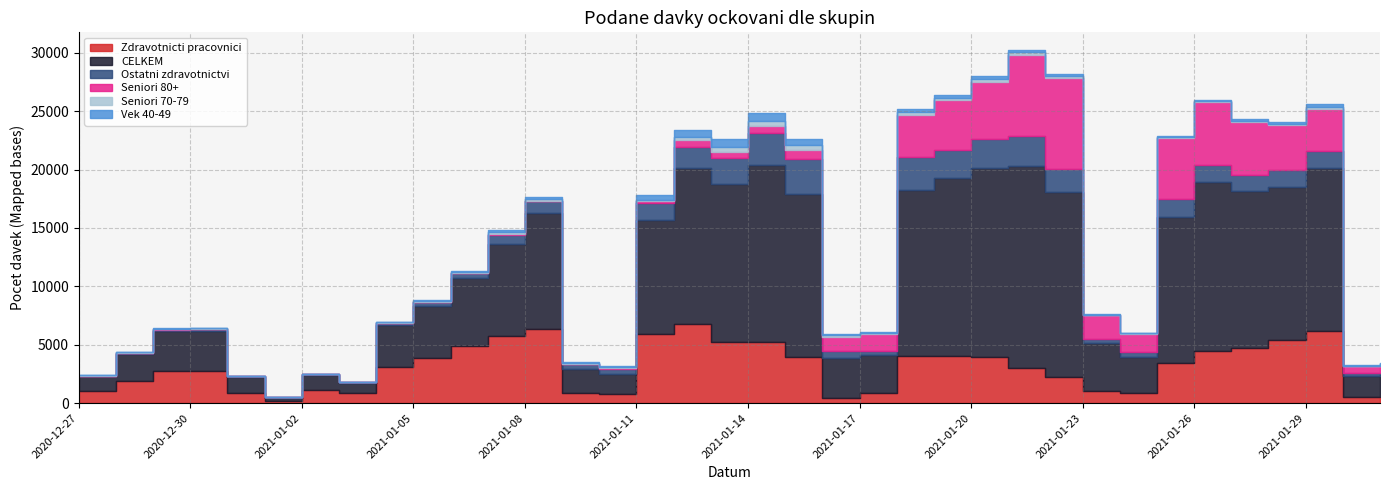

What are all the series names shown in the legend?

Zdravotnicti pracovnici, CELKEM, Ostatni zdravotnictvi, Seniori 80+, Seniori 70-79, Vek 40-49